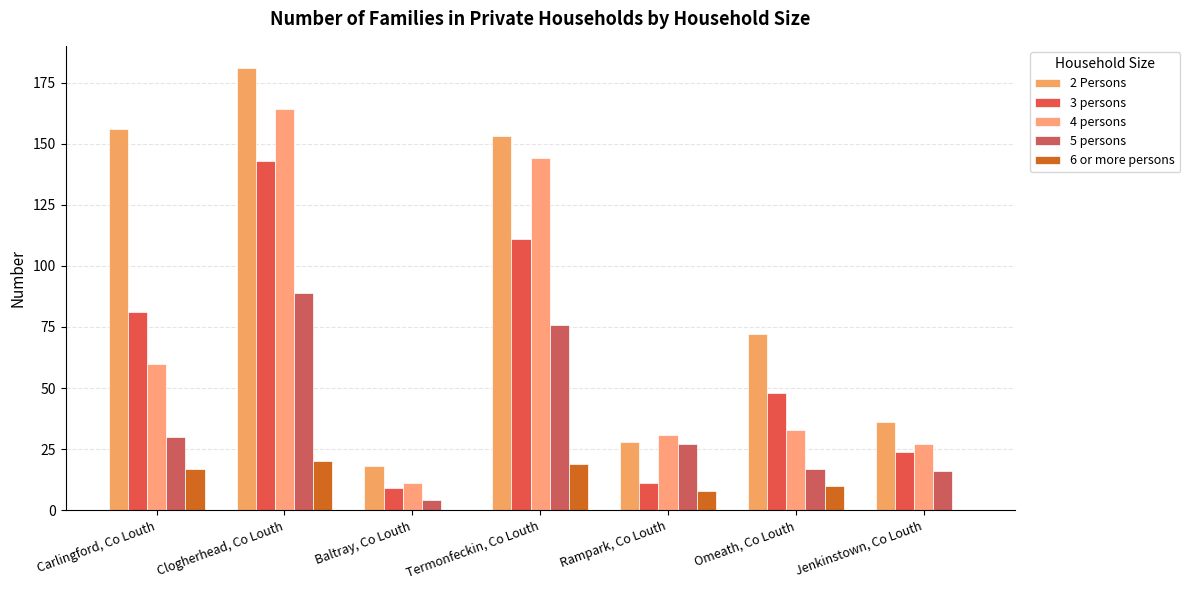

Where does the 2 Persons series first go above 72?

Carlingford, Co Louth